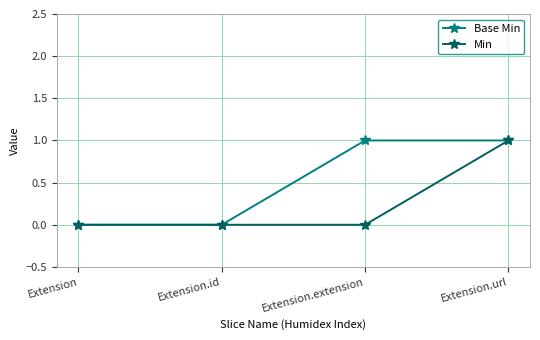

At which label does Min reach its peak?

Extension.url